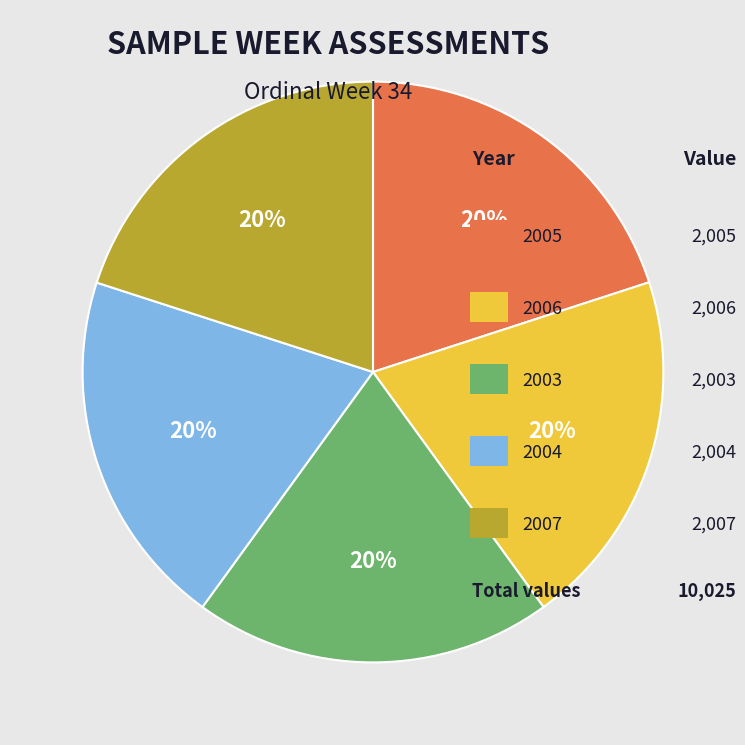

Is there any slice that represents more than half of the pie?

No